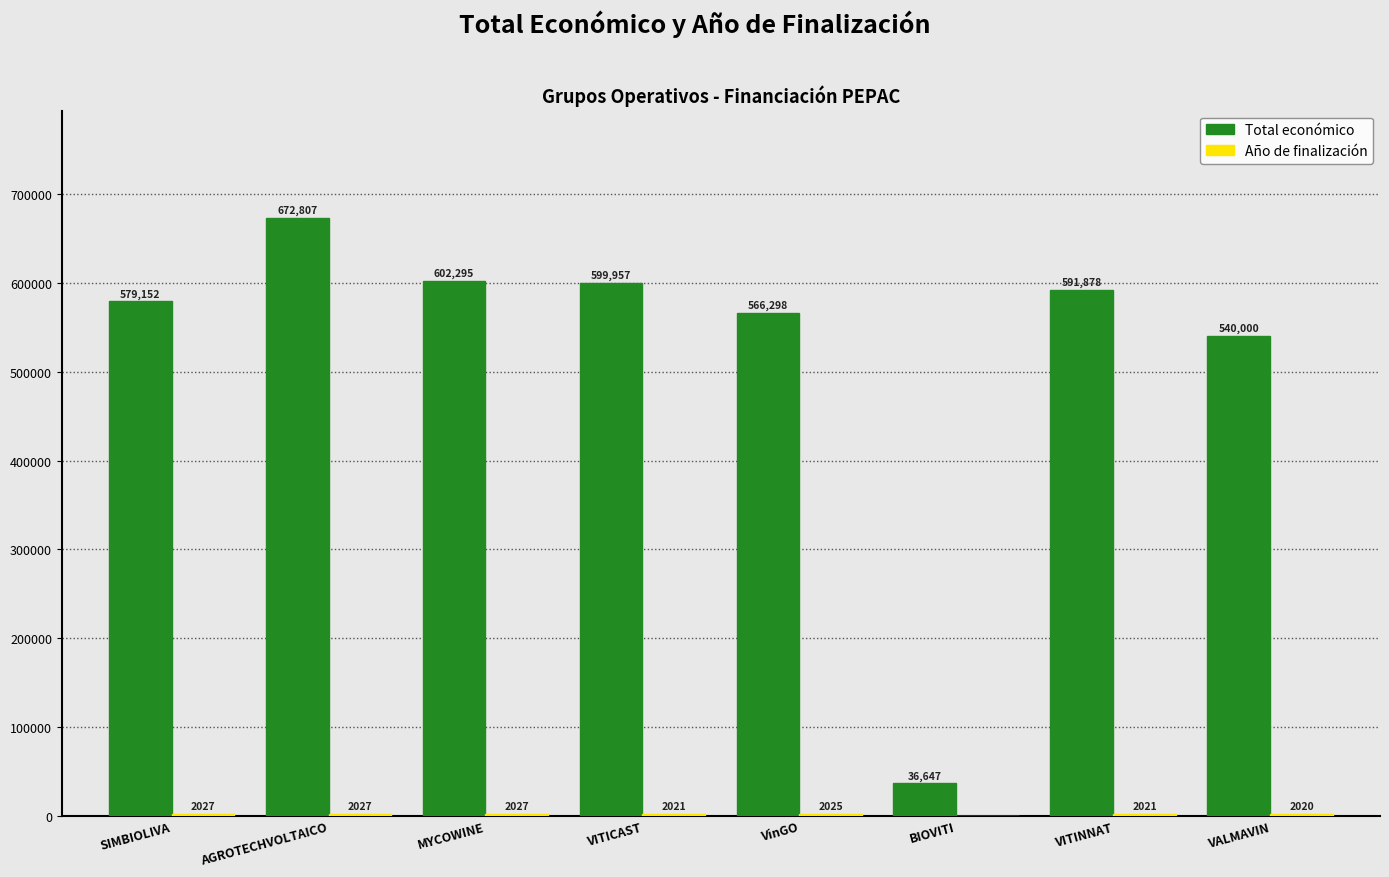

At which category is the sum across all series the highest?

AGROTECHVOLTAICO